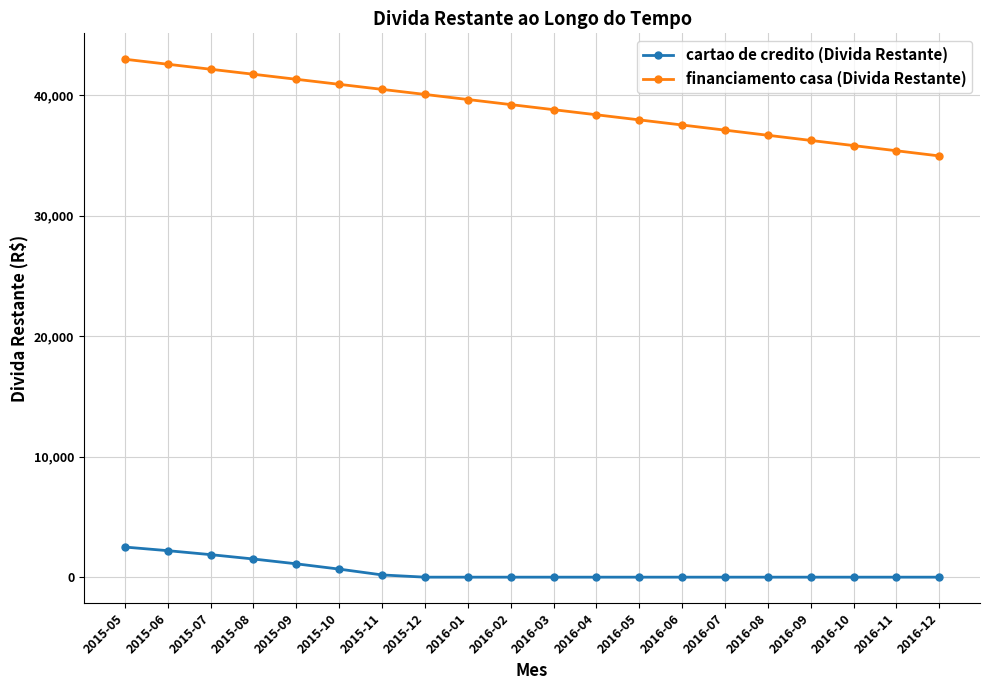

What is the sum of all financiamento casa (Divida Restante) values?

780195.7